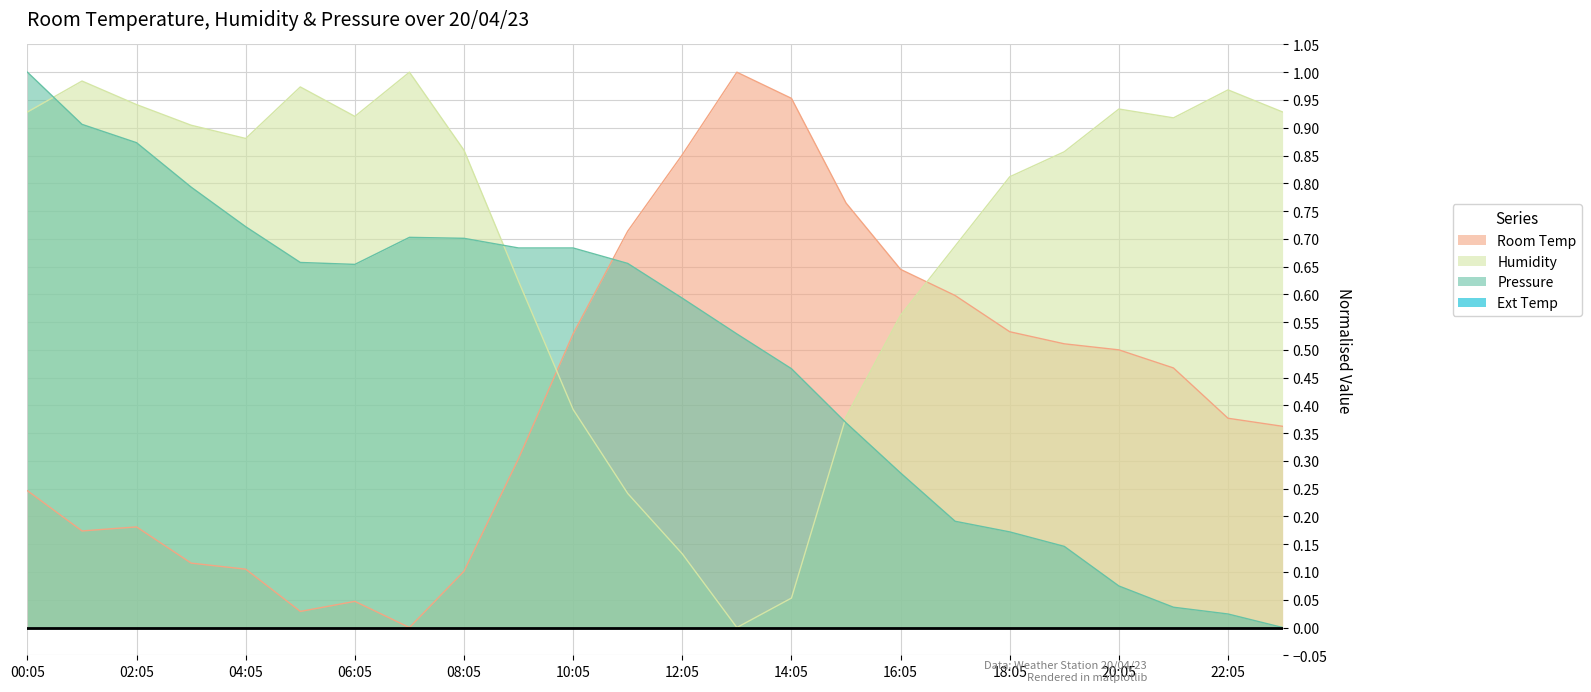

How many data points in Room Temp are above 0?

23